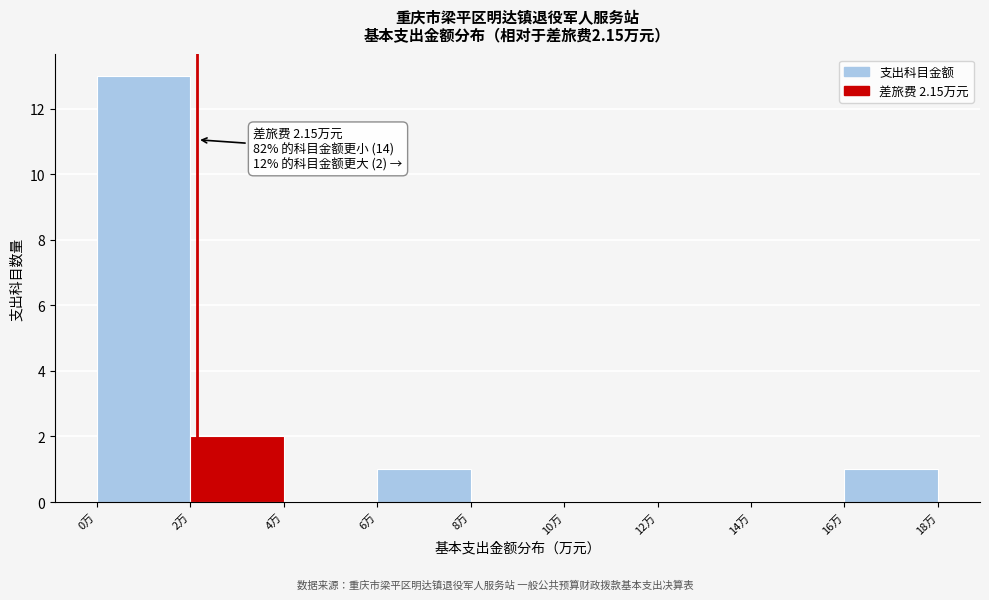

Over which range of the x-axis is the bar tallest?

0 to 2